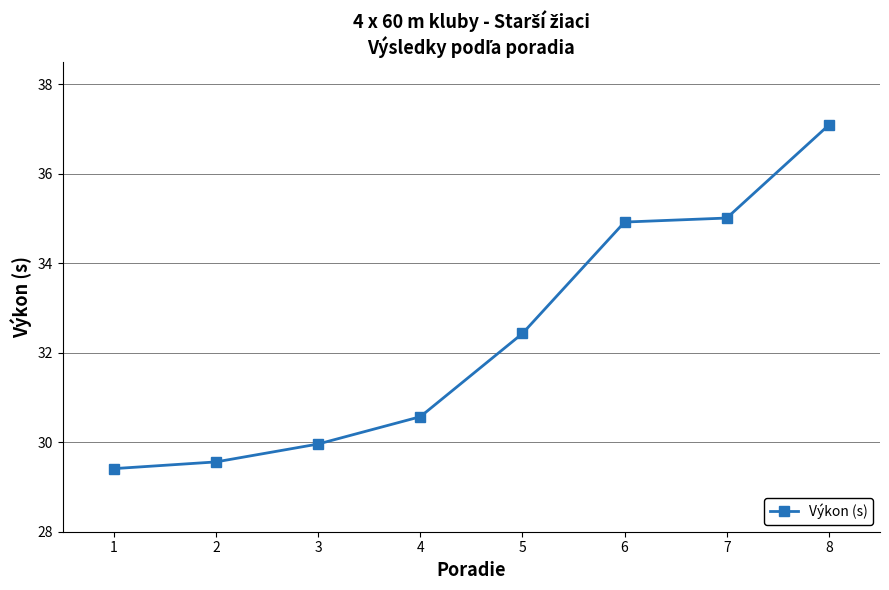

True or false: the data has more than 0 interior local peaks.

False